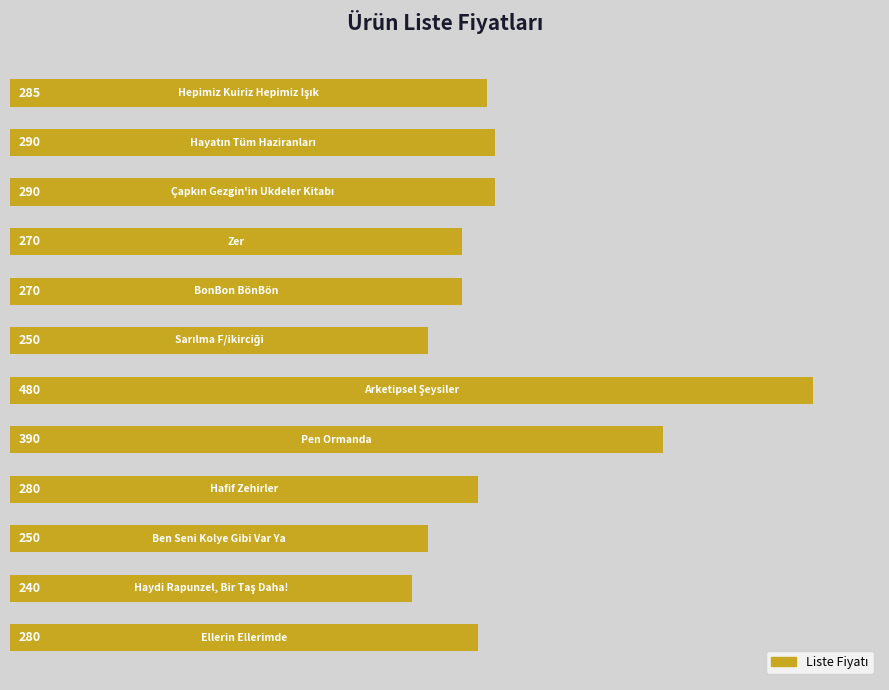

What is the difference between the maximum and minimum values?

240